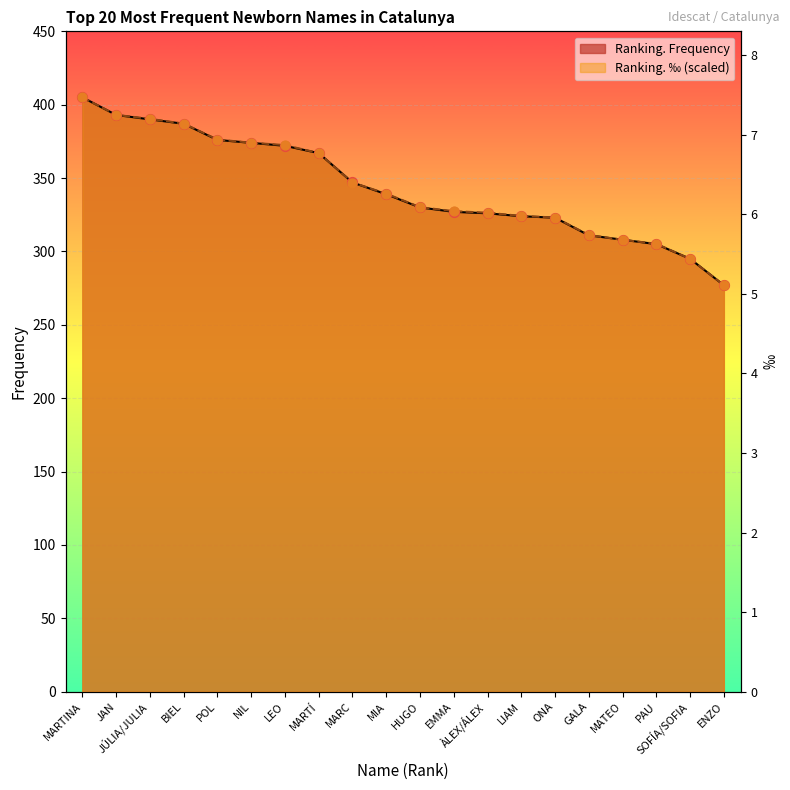

What are all the series names shown in the legend?

Ranking. Frequency, Ranking. ‰